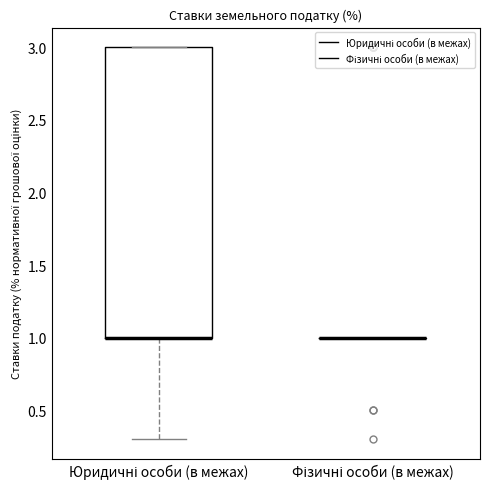

Reading left to right, transcribe this box plot: for each box, give where its median line is, the range the box spans, and where its two whiskers end, as read against the y-axis. The values are not printed on the chart, so give them approximately, as read against the axis.

Юридичні особи (в межах): median 1.0 (drawn on the box's lower edge), box 1.0 to 3.0, whiskers 0.3 to 3.0
Фізичні особи (в межах): box collapsed to a line at 1.0, whiskers 1.0 to 1.0